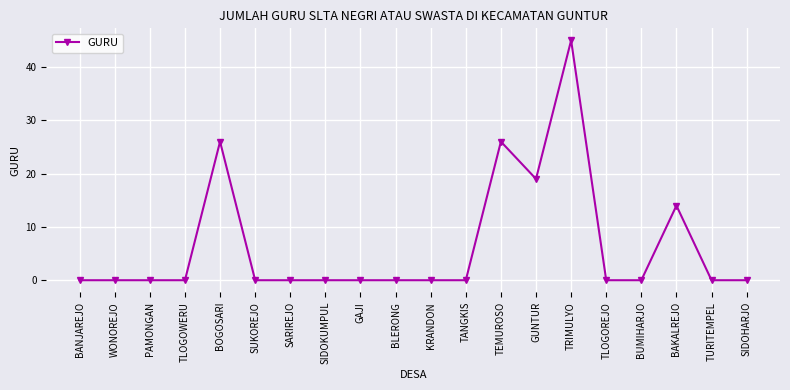

True or false: the data shows 0 at PAMONGAN.

True